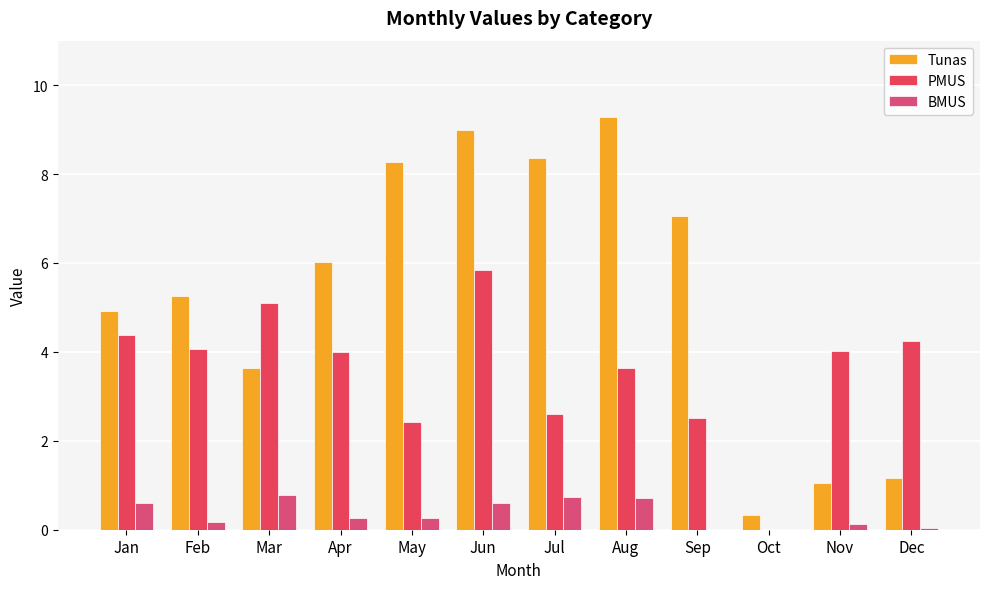

At how many categories does at least one series exceed 2?

11